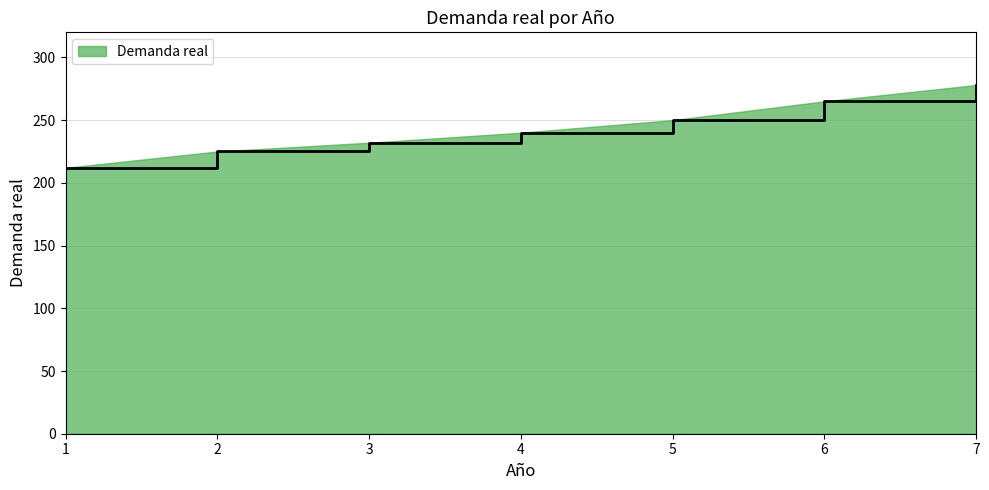

What is the sum of all values?

1702